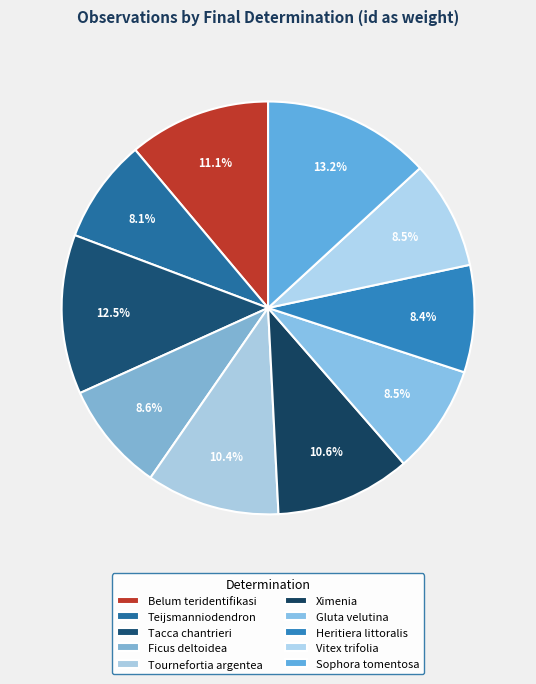

Count the number of slices in the pie.

10